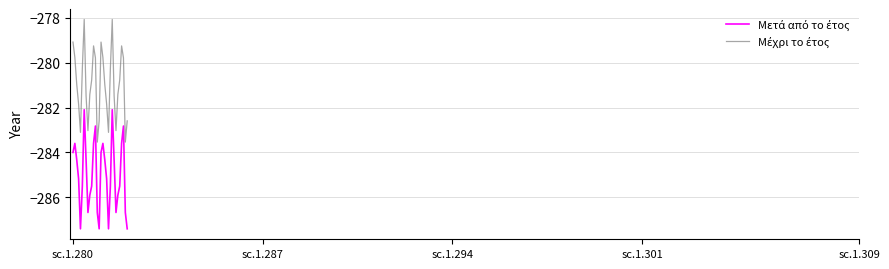

What is the greatest value displayed?

-278.1